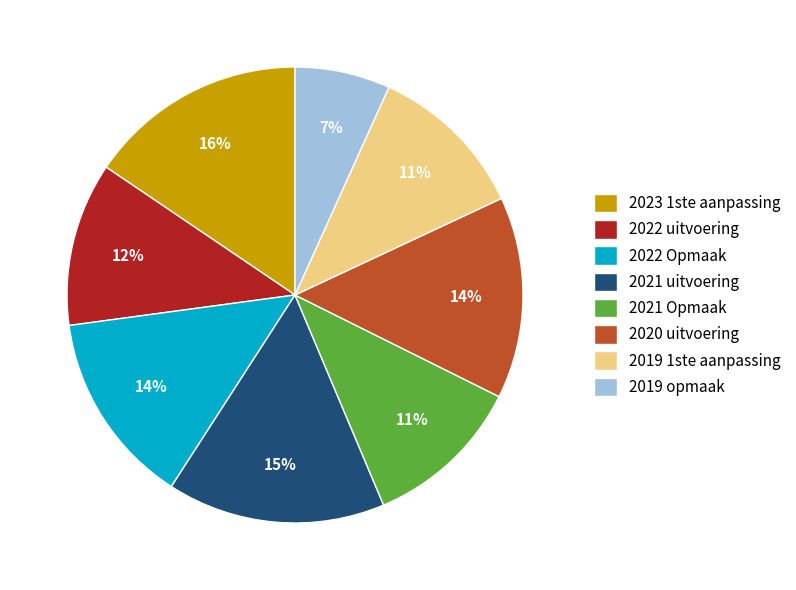

What percentage is the 2019 1ste aanpassing slice, to the nearest percent?

11%